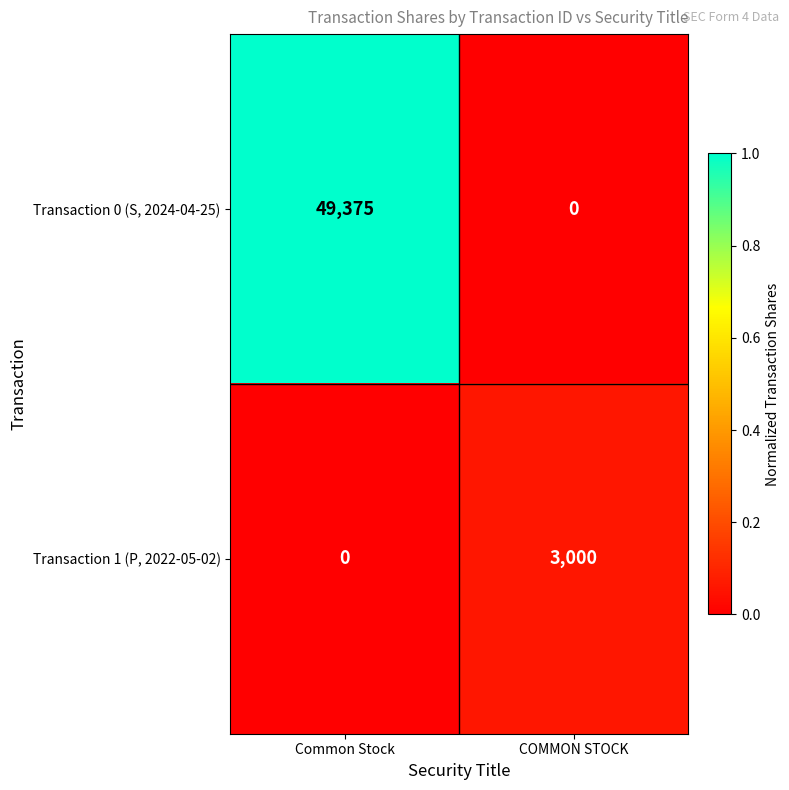

What is the difference between the highest and lowest values at Common Stock?

49375